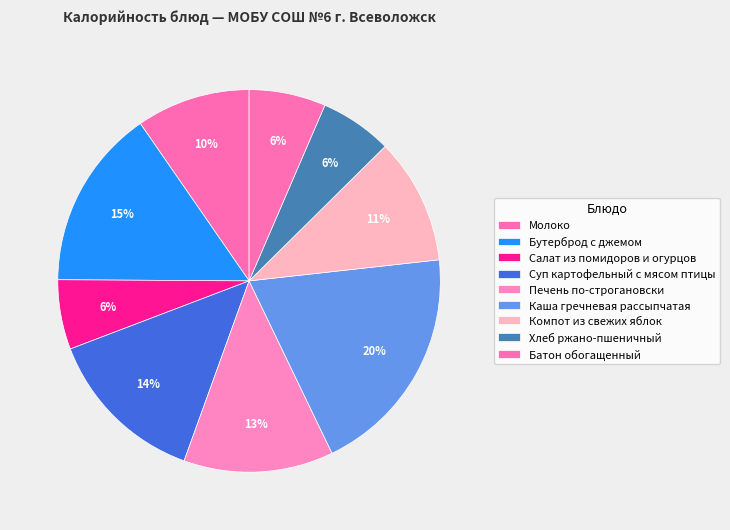

Which slice is the smallest?

Салат из помидоров и огурцов